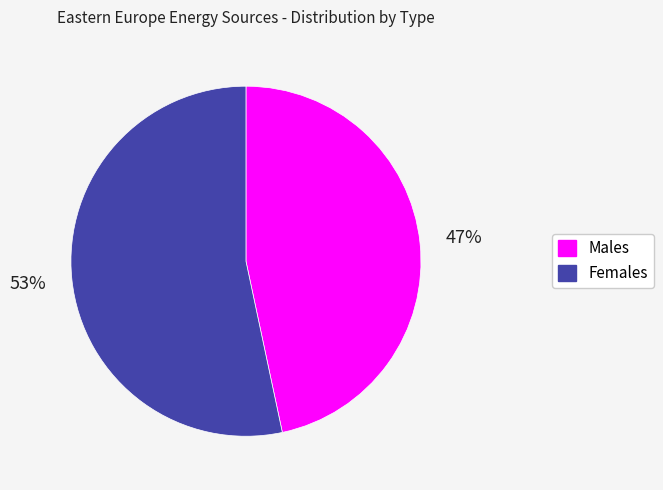

Does any single category account for the majority?

Yes